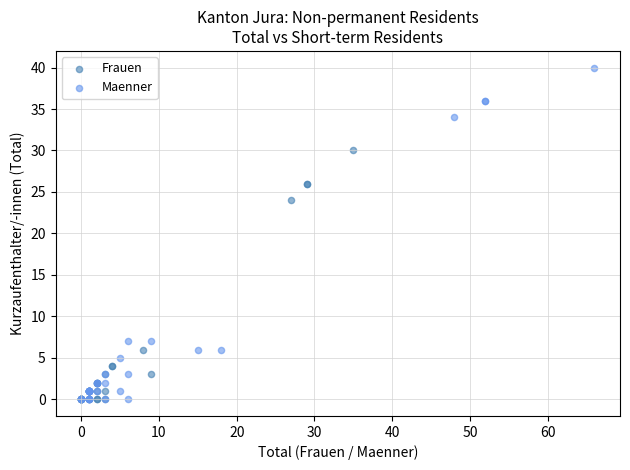

Which series has the largest Y range (max minus min)?

Maenner